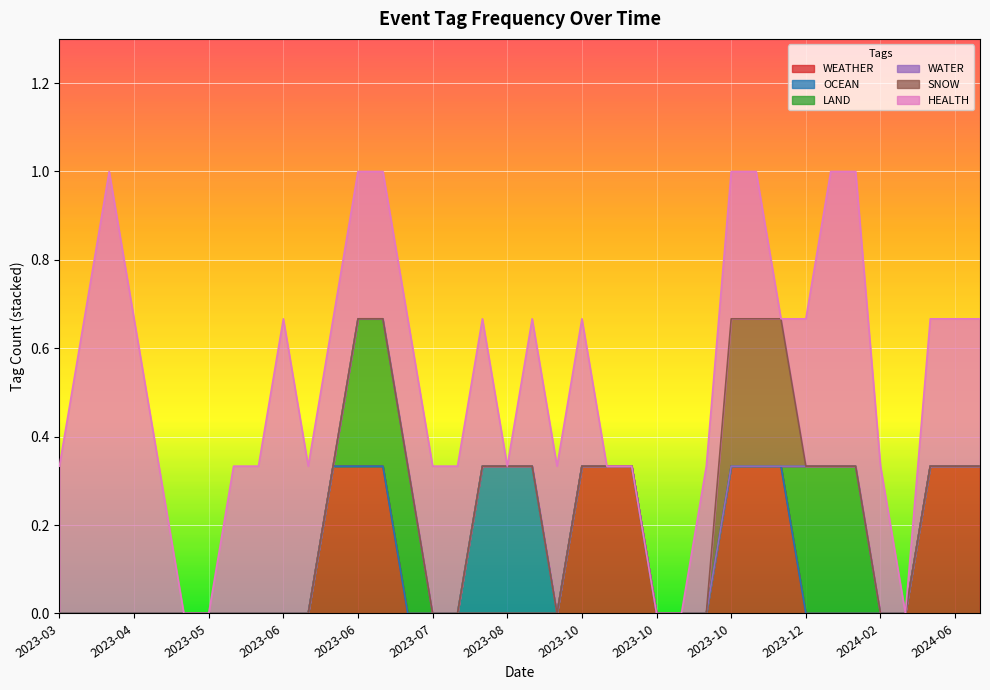

After their last crossing, which series has the higher values: SNOW or HEALTH?

HEALTH